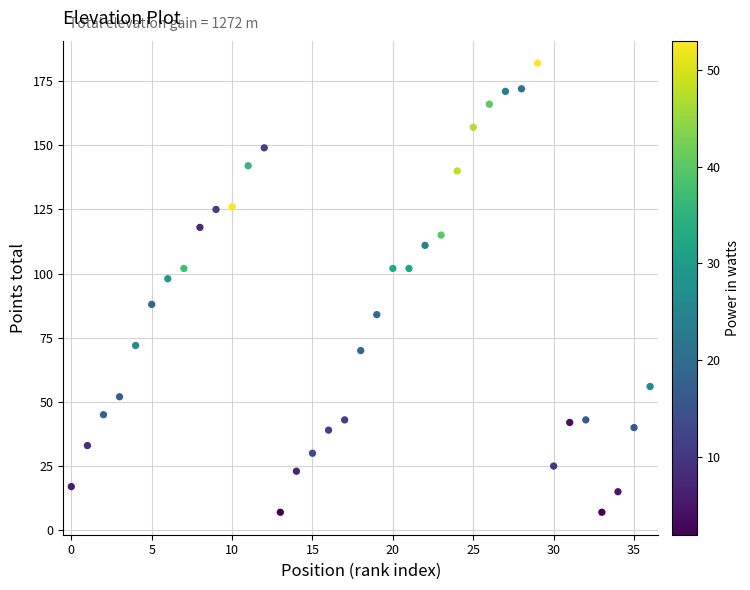

What Y value in the scatter plot is closest to 94?

98